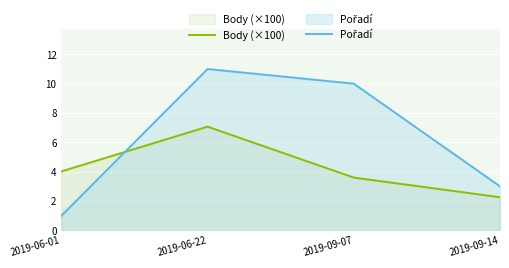

What is the spread (max minus min) of values at 2019-09-14?

0.7